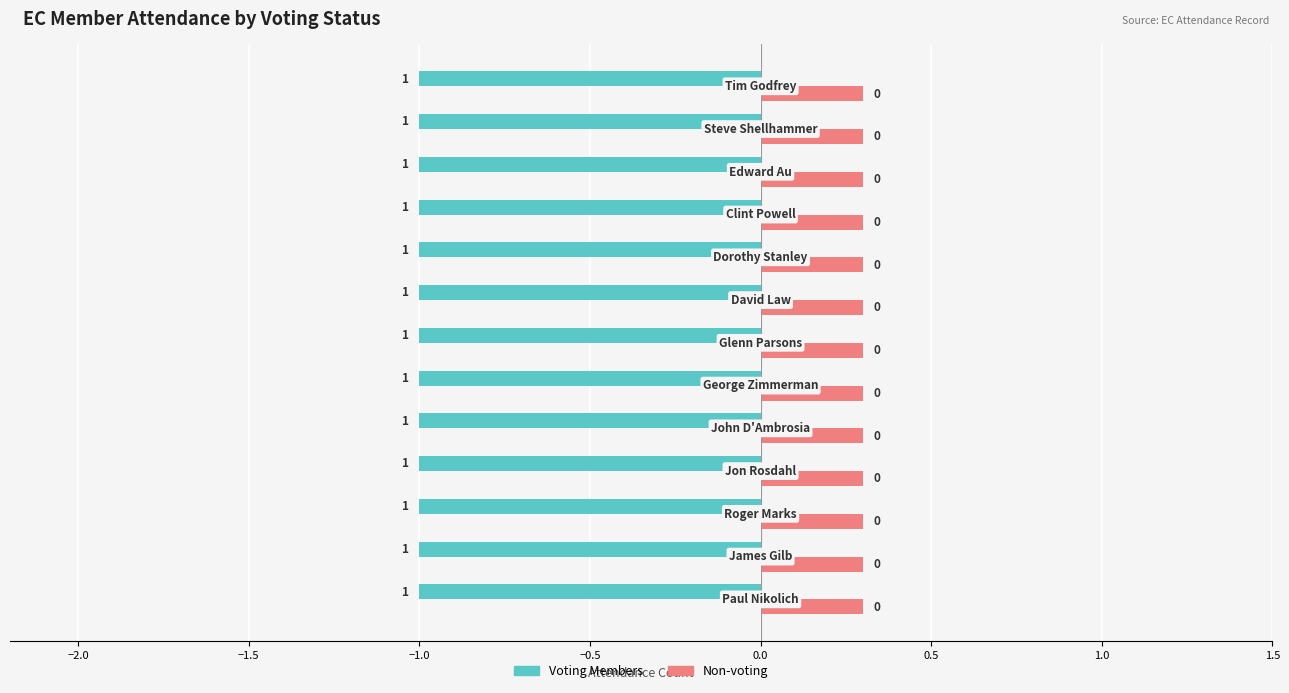

How many data points does each series have?

13